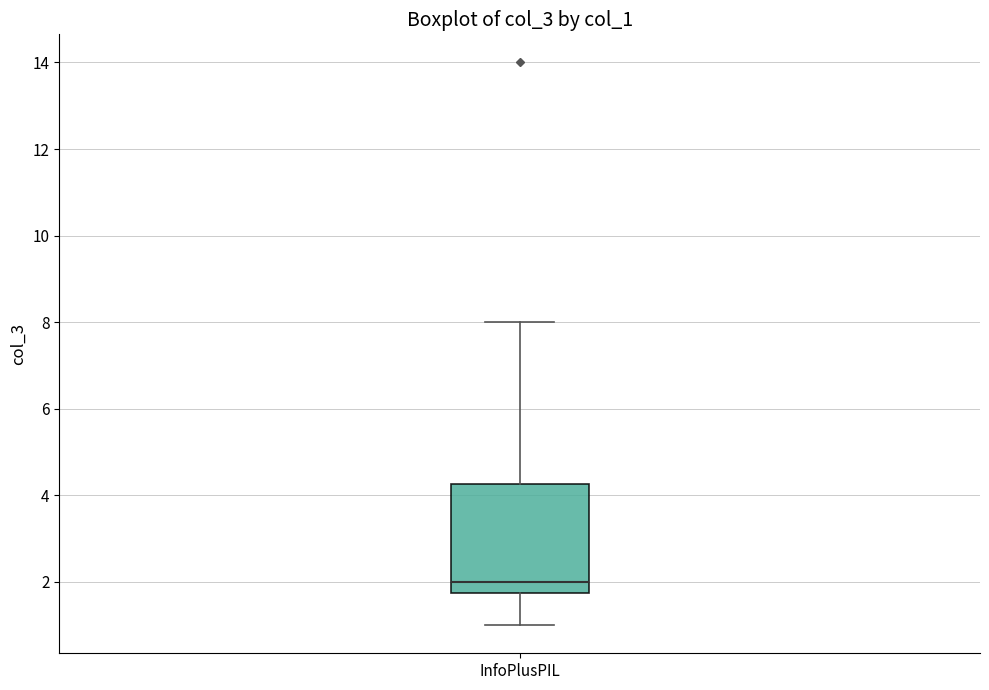

Read this box plot against the y-axis: the position of the median line, the range covered by the box, and the ends of both whiskers. The values are not printed on the chart, so give them approximately, as read against the axis.

median 2.0, box 1.8 to 4.2, whiskers 1.0 to 8.0